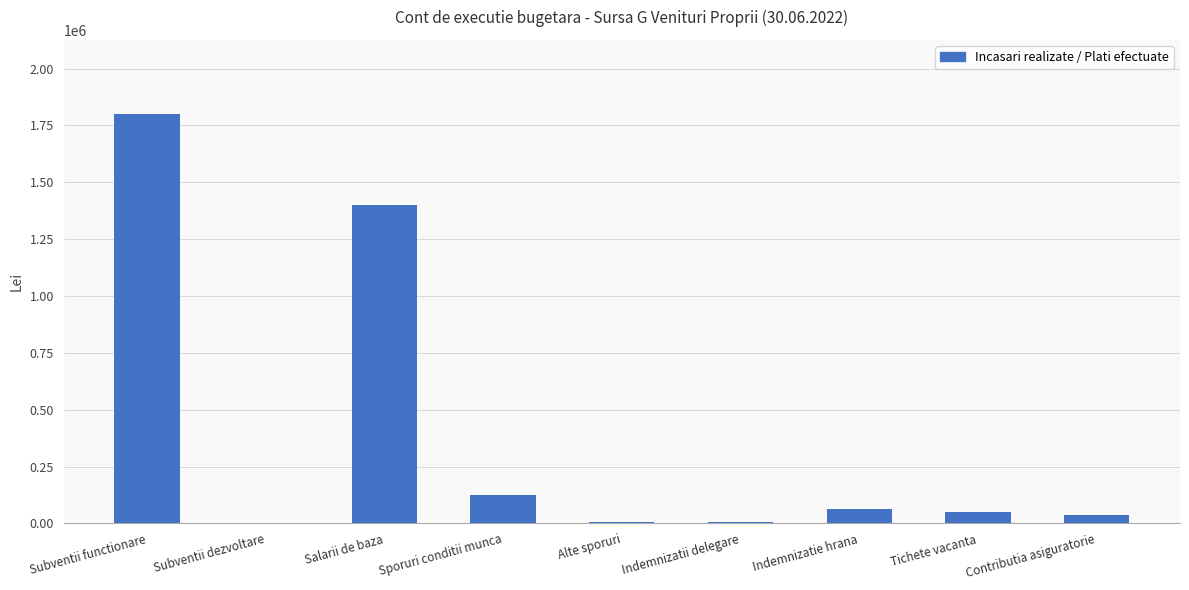

Which label corresponds to the largest value in the chart?

Subventii functionare